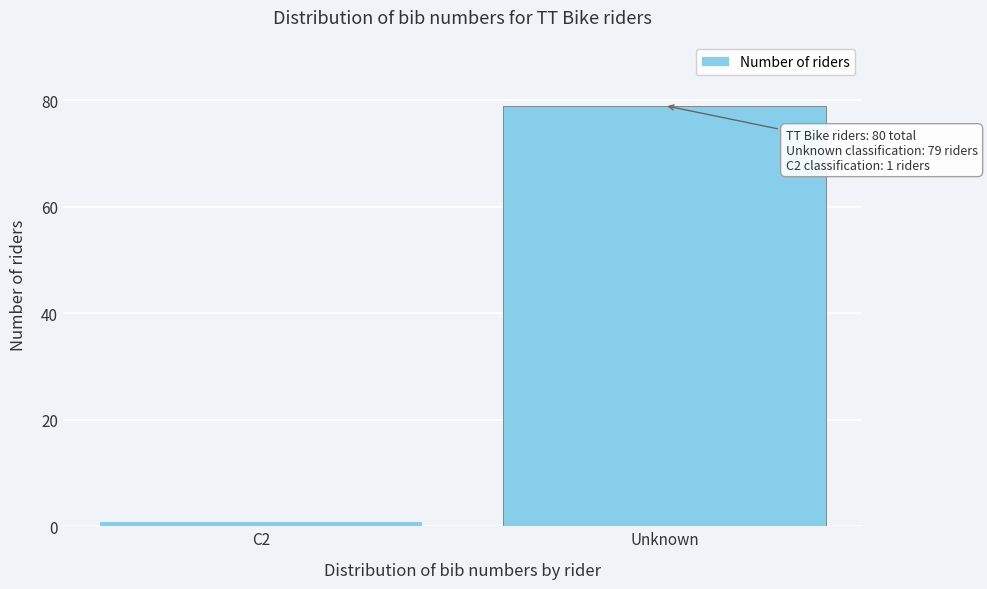

Reading right to left, extract all data points from this chart.

Unknown=79	C2=1